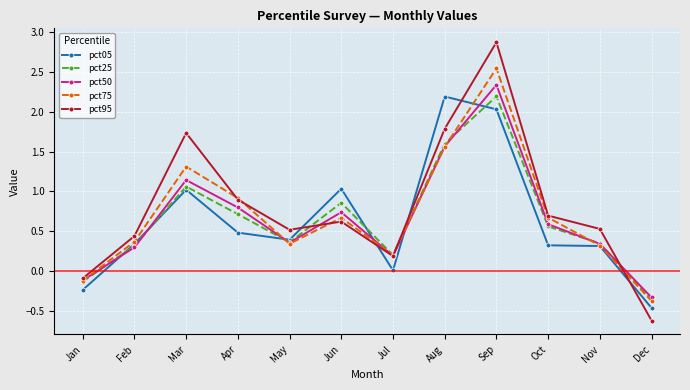

The value of pct05 at Feb is 0.1. True or false?

False